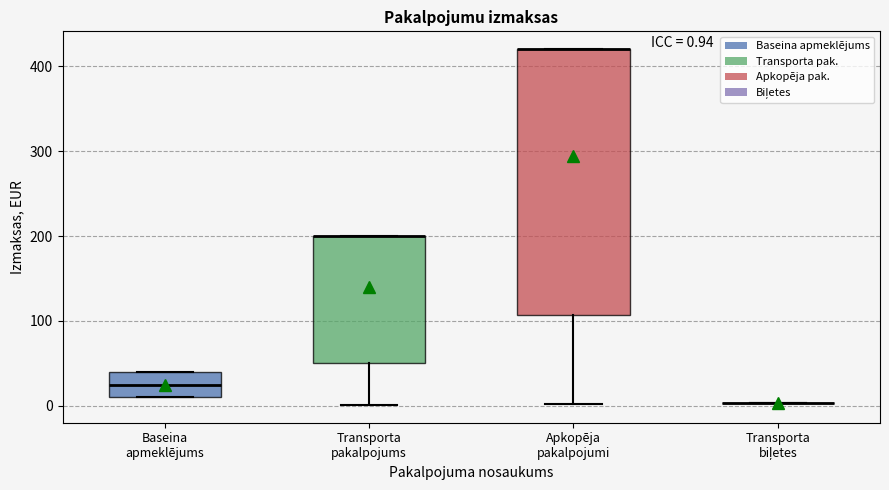

Which box is the tallest, from its lower edge to its upper edge?

Apkopēja pakalpojumi